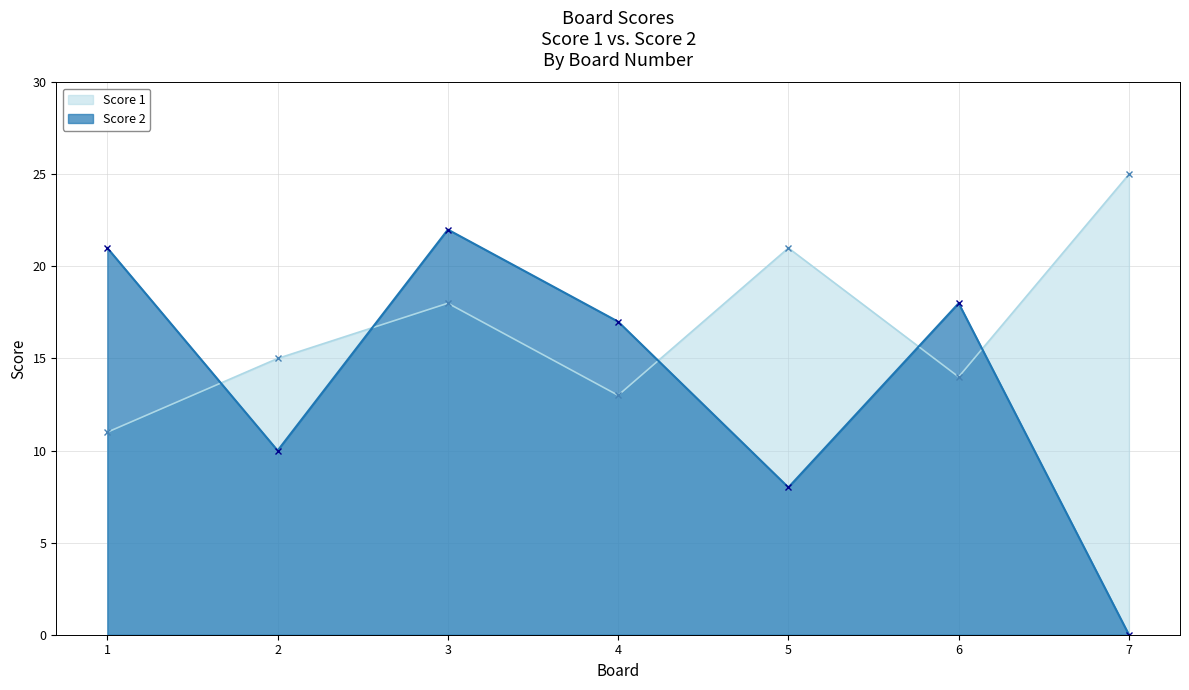

What is the difference between the second highest and minimum values in the Score 1 series?

10